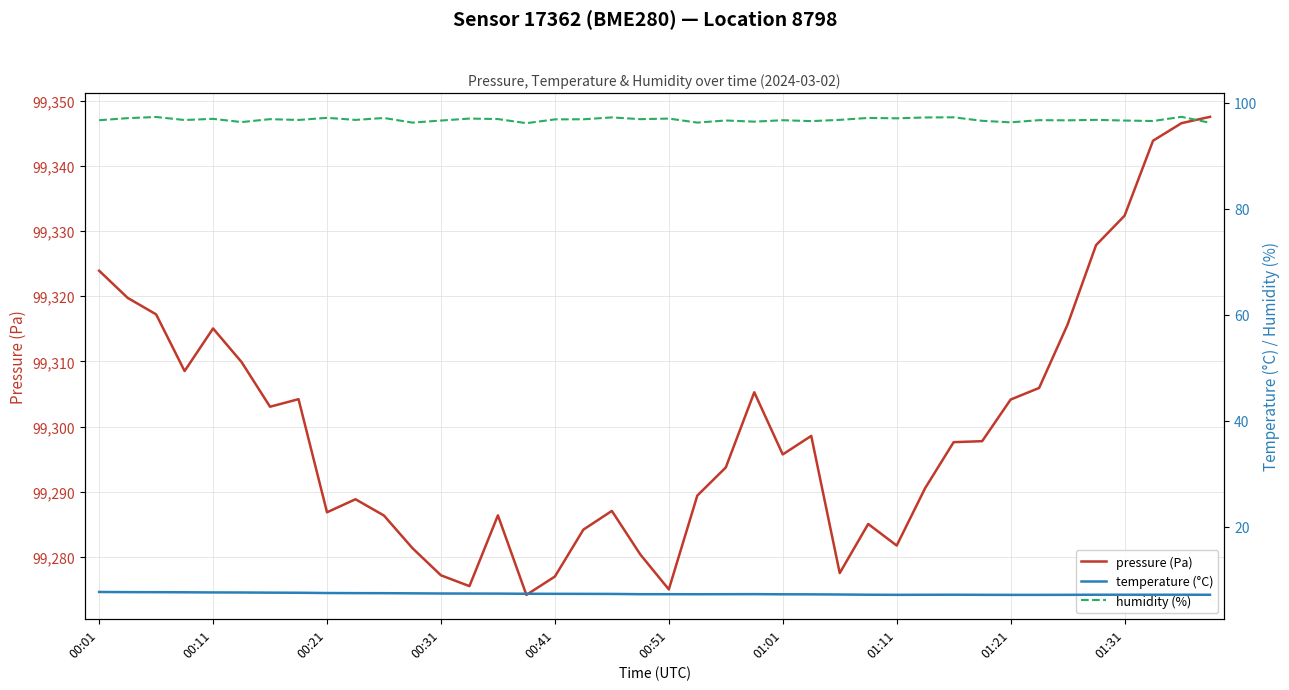

What is the lowest value of the pressure (Pa) series?

99274.2